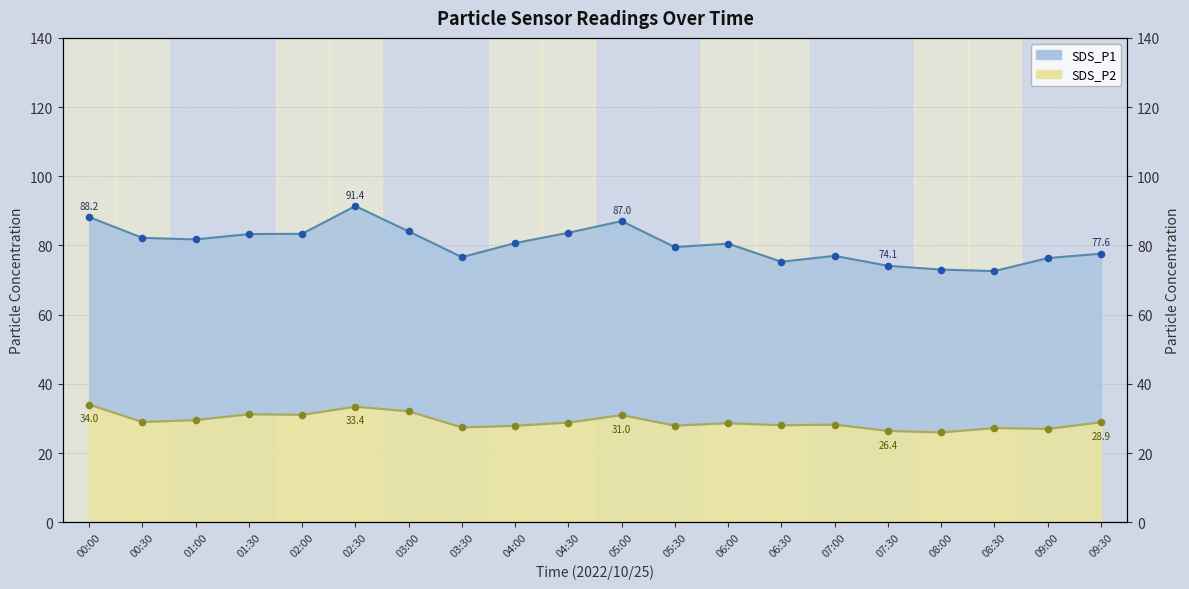

Which series reaches the maximum Y coordinate?

SDS_P1